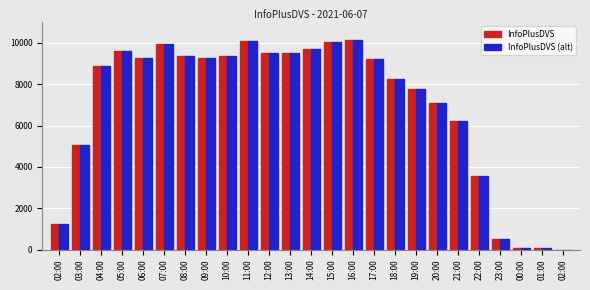

Are the bars grouped side by side (vs. stacked)?

Yes